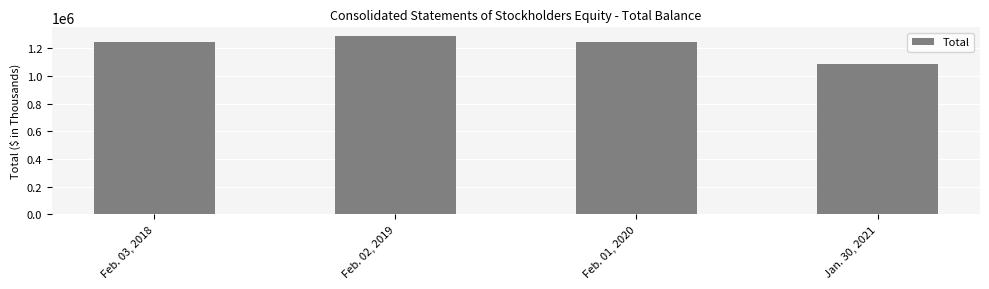

Where does the data first go above 1247853?

Feb. 02, 2019